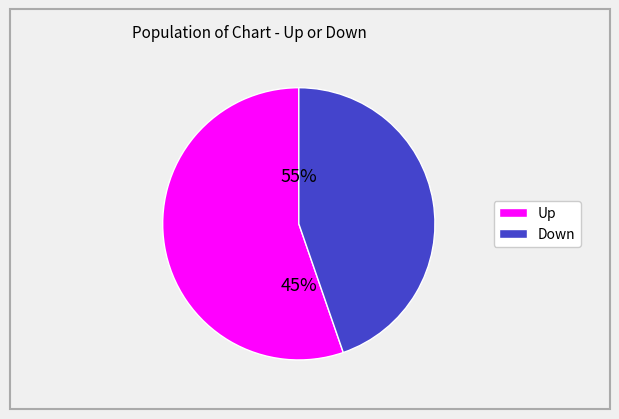

True or false: down accounts for 45% of the total.

True